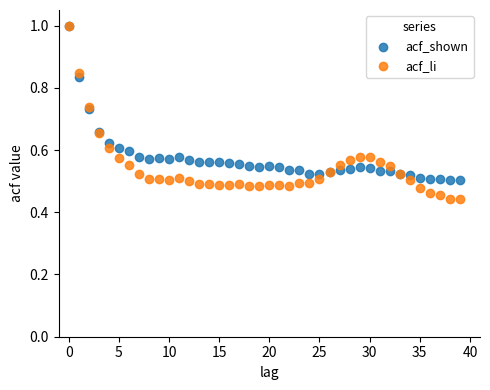

What are all the series names shown in the legend?

acf_shown, acf_li